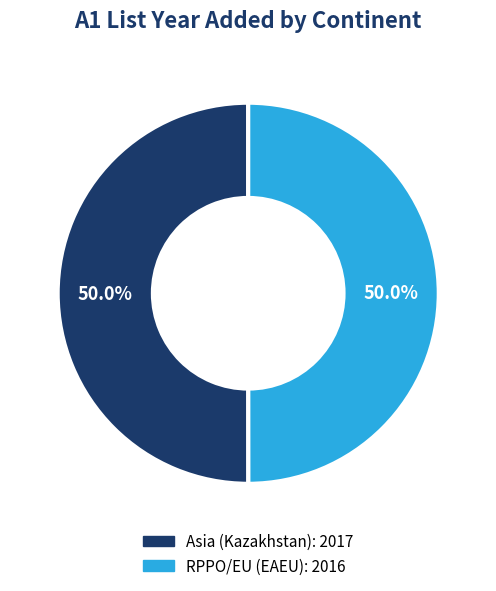

To the nearest percent, what percentage of the pie is RPPO/EU (EAEU)?

50%